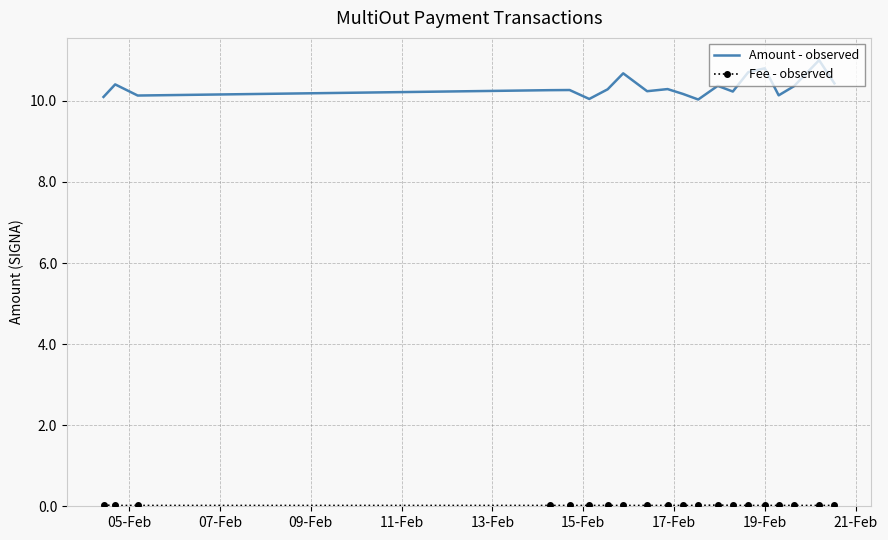

True or false: Amount - observed has more than 2 points higher than both neighbors.

True